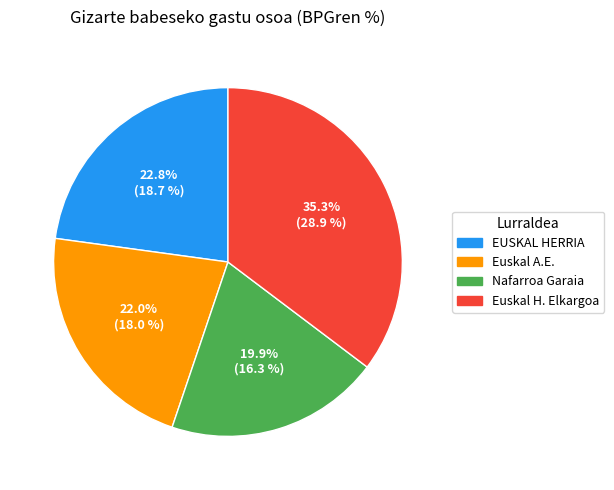

The Euskal A.E. slice represents 22% of the pie. True or false?

True